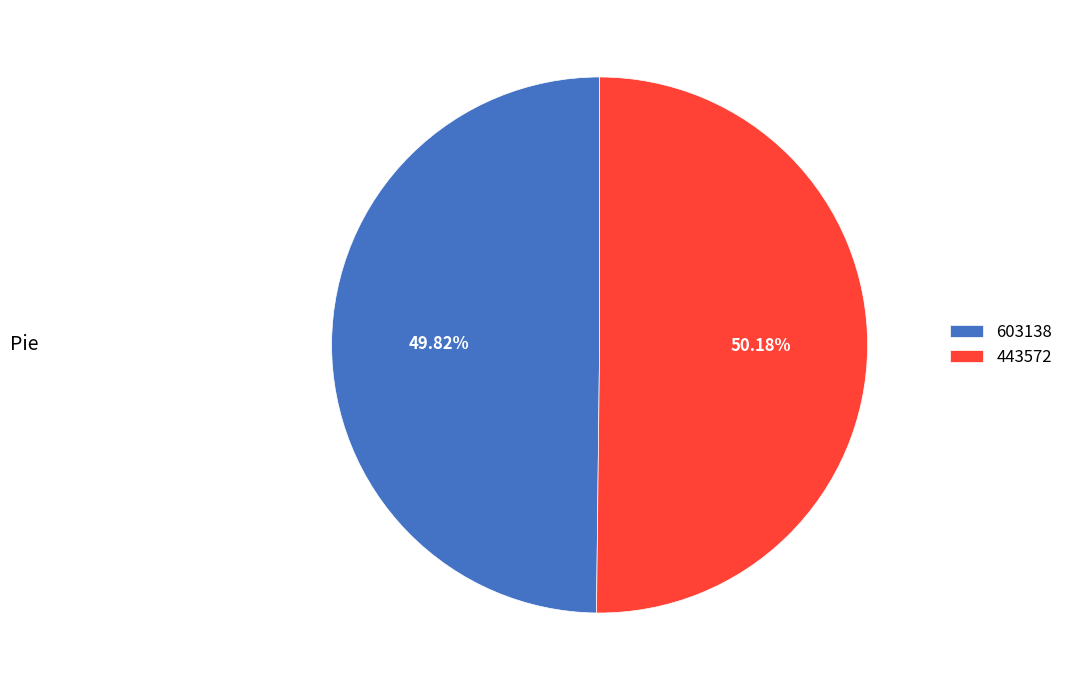

What percentage is NOT represented by 443572?

49.8%